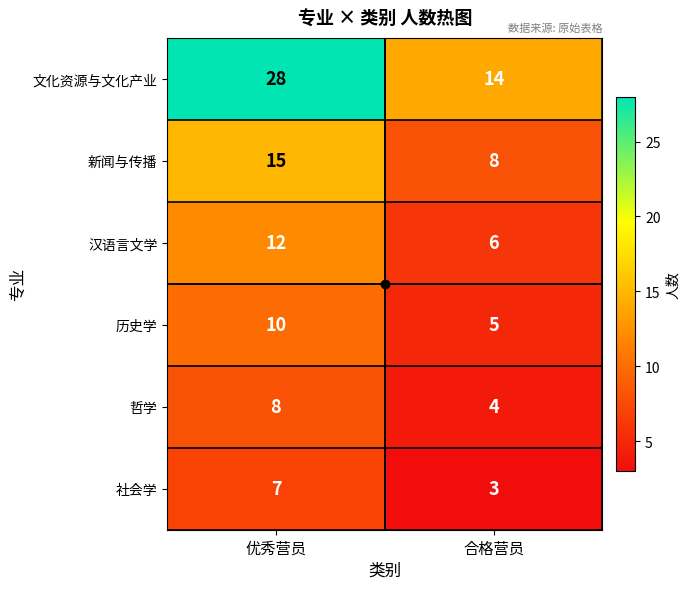

Is it true that 哲学 equals 1 at 合格营员?

False